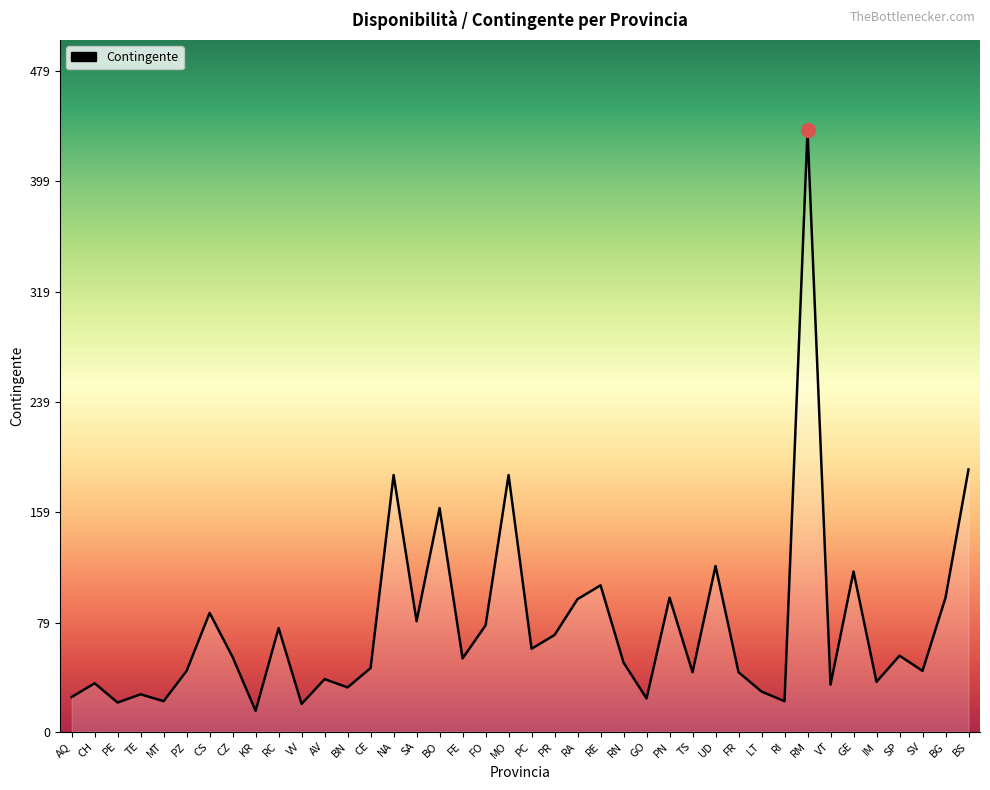

Approximately how many times larger is the value at PR compared to PN?

0.7